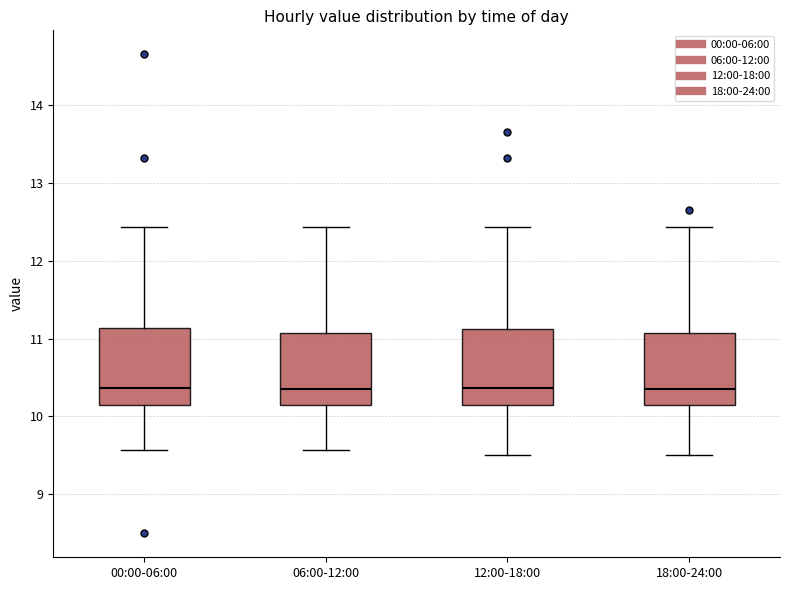

Reading left to right, read every box against the y-axis: the position of its median line, the range the box covers, and the ends of its whiskers. The values are not printed on the chart, so give them approximately, as read against the axis.

00:00-06:00: median 10.4, box 10.2 to 11.1, whiskers 9.6 to 12.4
06:00-12:00: median 10.4, box 10.2 to 11.1, whiskers 9.6 to 12.4
12:00-18:00: median 10.4, box 10.2 to 11.1, whiskers 9.5 to 12.4
18:00-24:00: median 10.4, box 10.2 to 11.1, whiskers 9.5 to 12.4